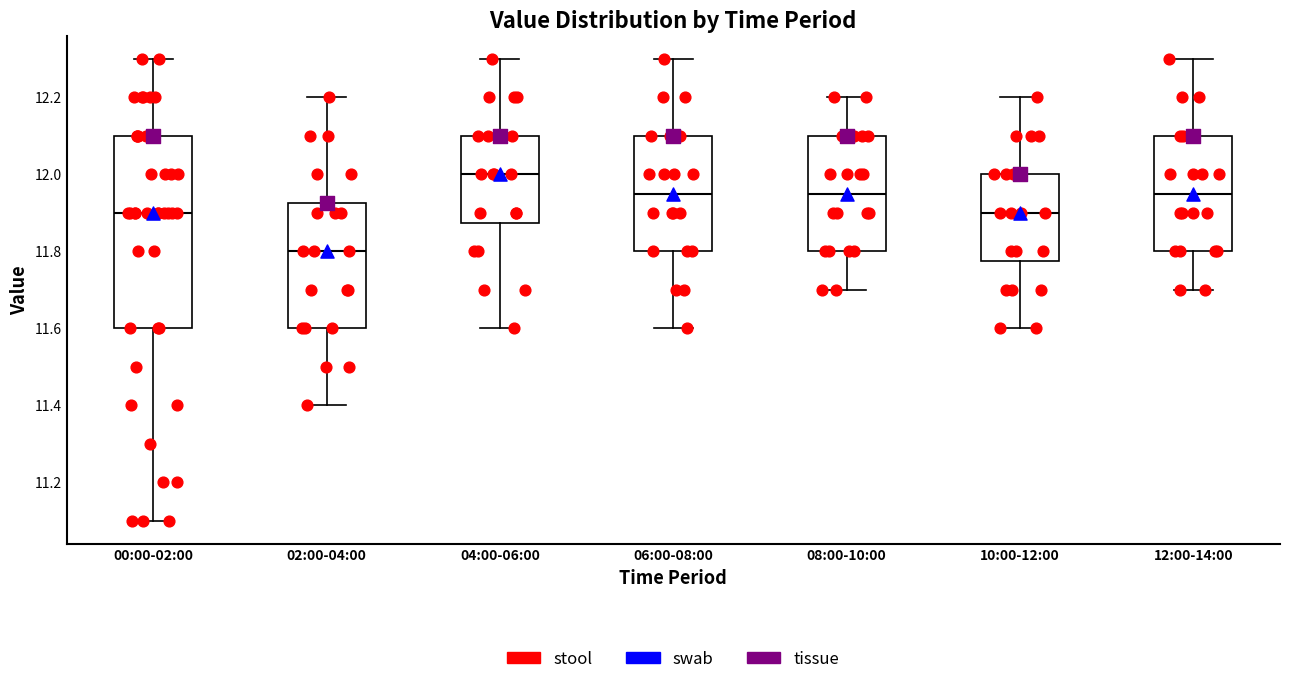

Reading left to right, transcribe this box plot: for each box, give where its median line is, the range the box spans, and where its two whiskers end, as read against the y-axis. The values are not printed on the chart, so give them approximately, as read against the axis.

00:00-02:00: median 11.90, box 11.60 to 12.10, whiskers 11.10 to 12.30
02:00-04:00: median 11.80, box 11.60 to 11.92, whiskers 11.40 to 12.20
04:00-06:00: median 12.00, box 11.88 to 12.10, whiskers 11.60 to 12.30
06:00-08:00: median 11.96, box 11.80 to 12.10, whiskers 11.60 to 12.30
08:00-10:00: median 11.96, box 11.80 to 12.10, whiskers 11.70 to 12.20
10:00-12:00: median 11.90, box 11.78 to 12.00, whiskers 11.60 to 12.20
12:00-14:00: median 11.96, box 11.80 to 12.10, whiskers 11.70 to 12.30